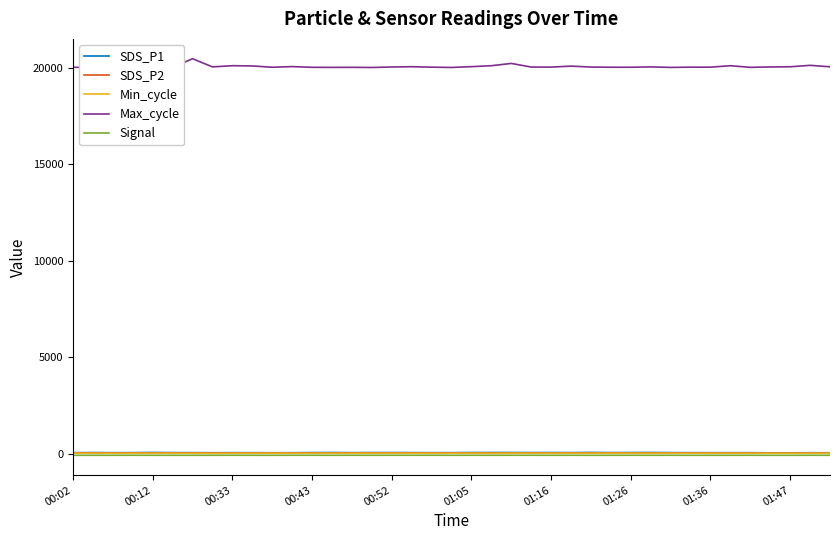

True or false: Max_cycle and SDS_P1 intersect in this chart.

False